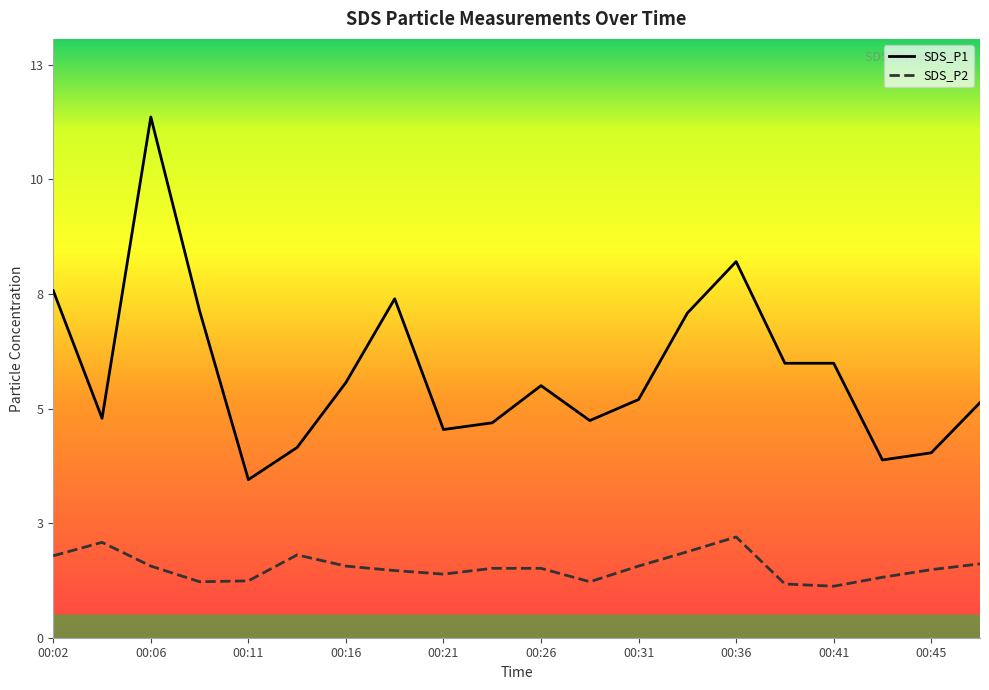

At which label does SDS_P1 reach its minimum?

00:11